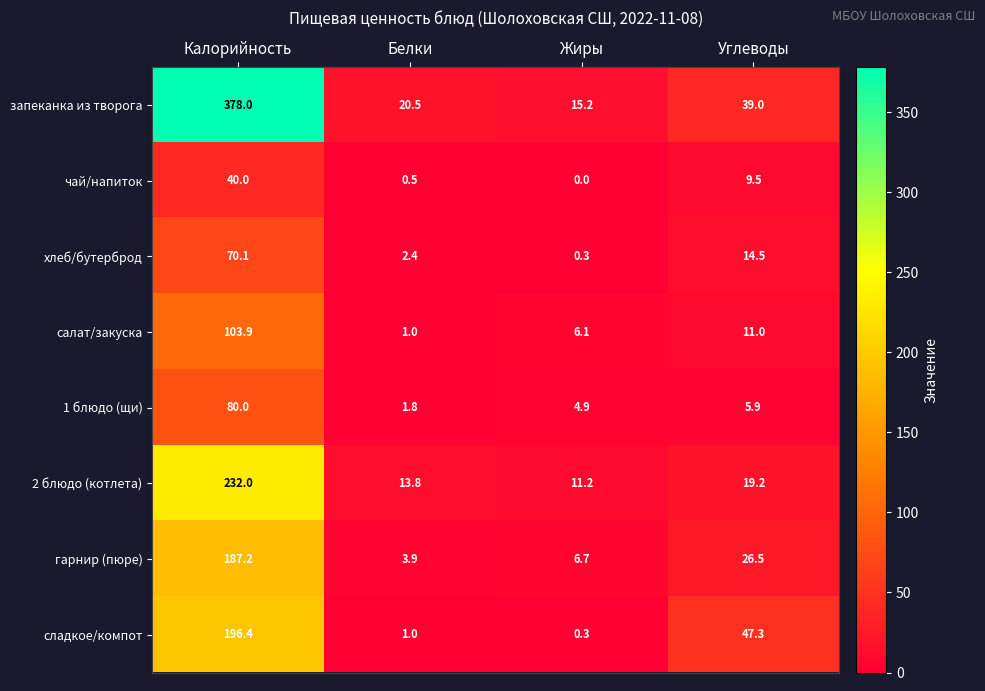

The 1 блюдо (щи) series shows 5.9 at Углеводы. True or false?

True